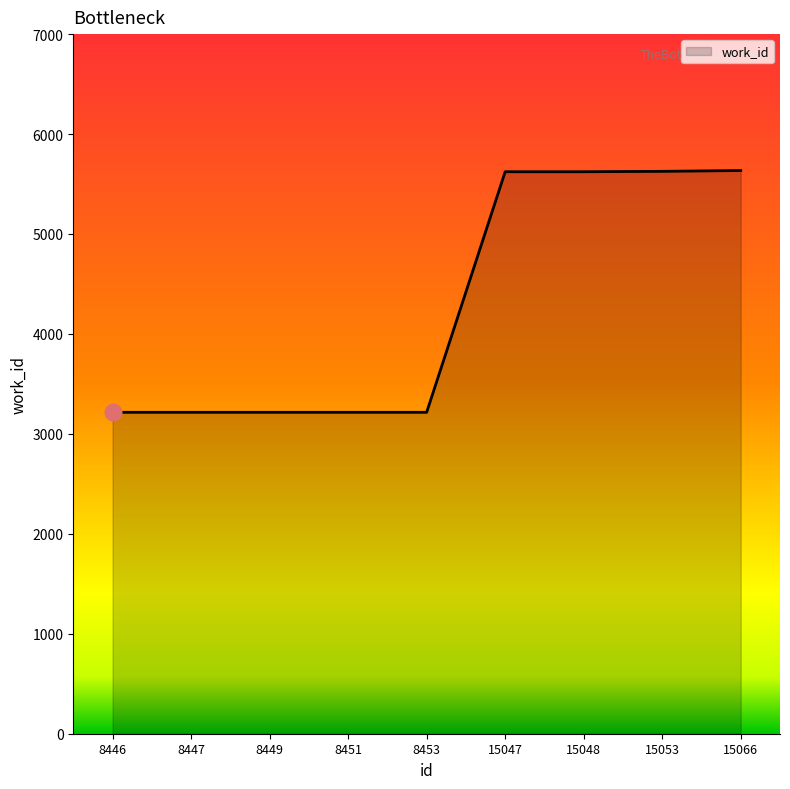

What is the sum of all values?

38588